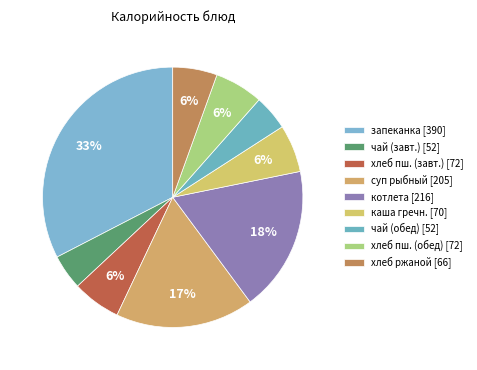

How many slices are in this pie chart?

9